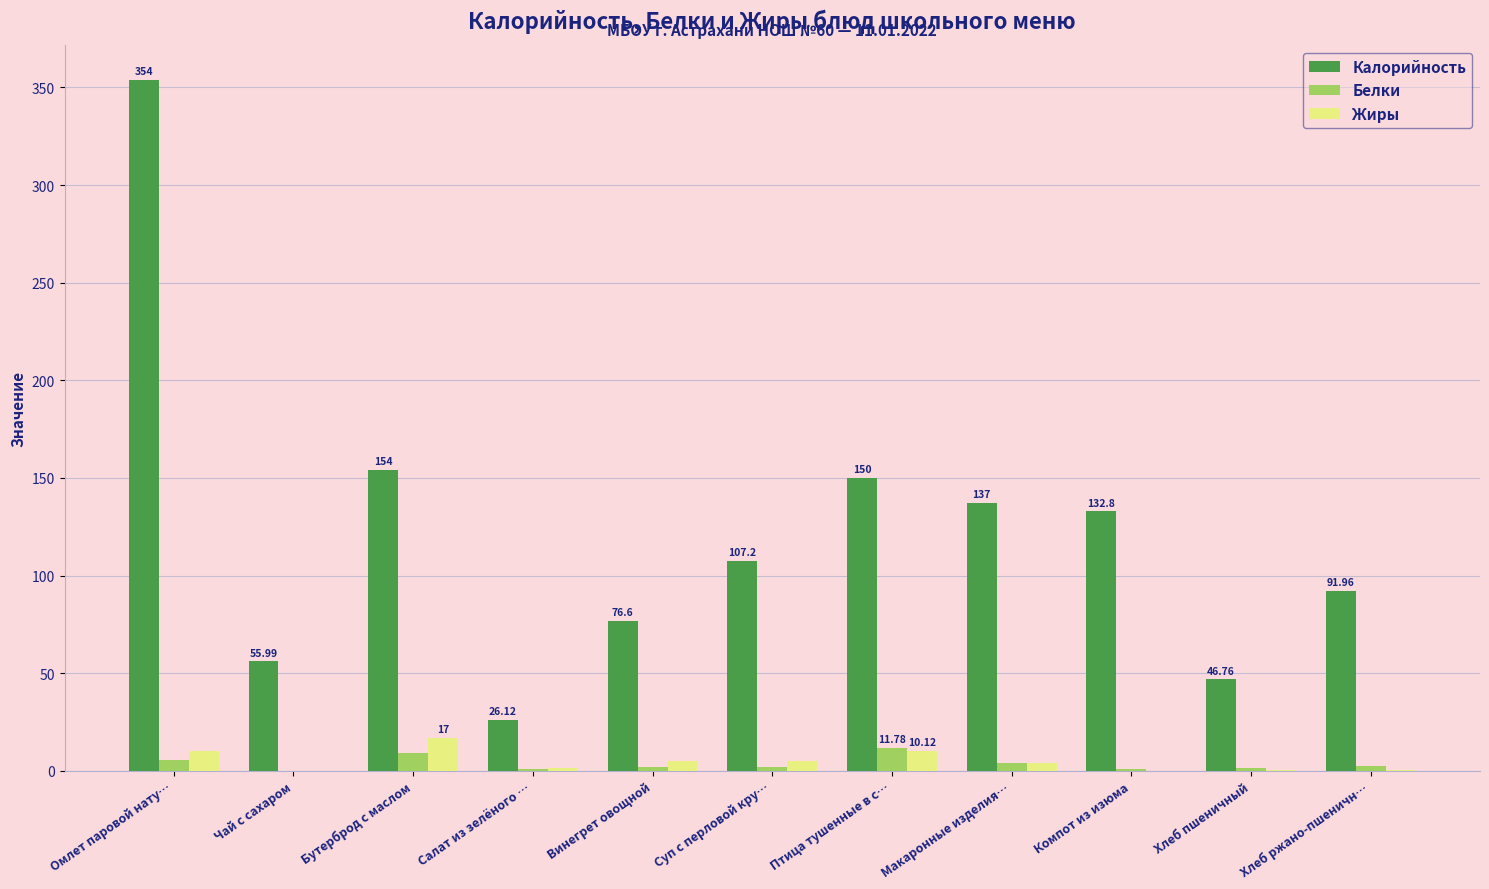

How many data points does each series have?

11